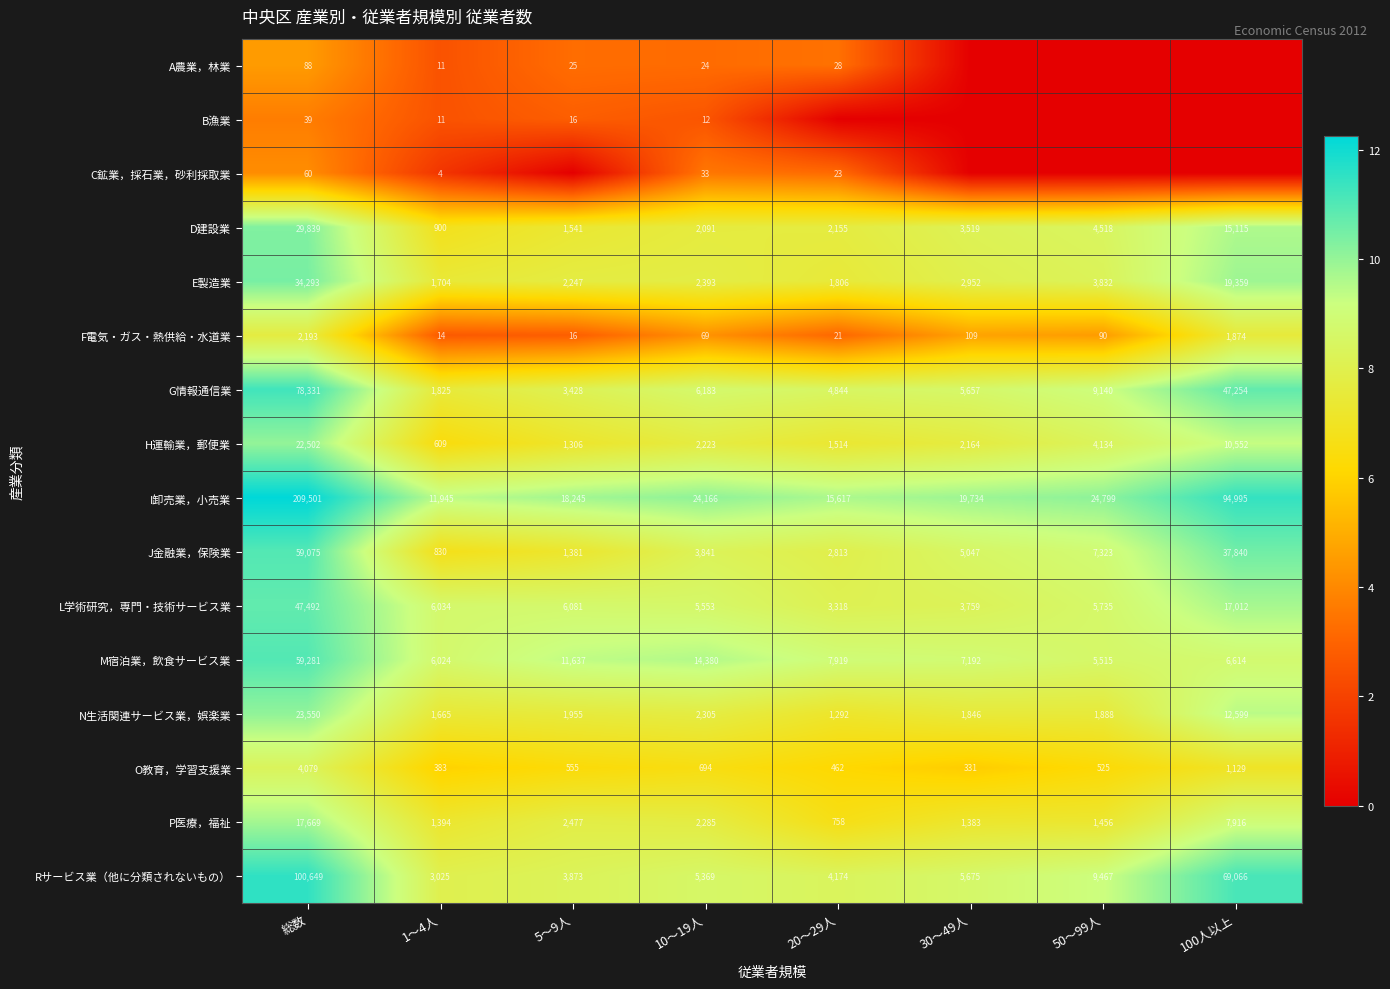

At which label is D建設業 closest to 15369?

100人以上